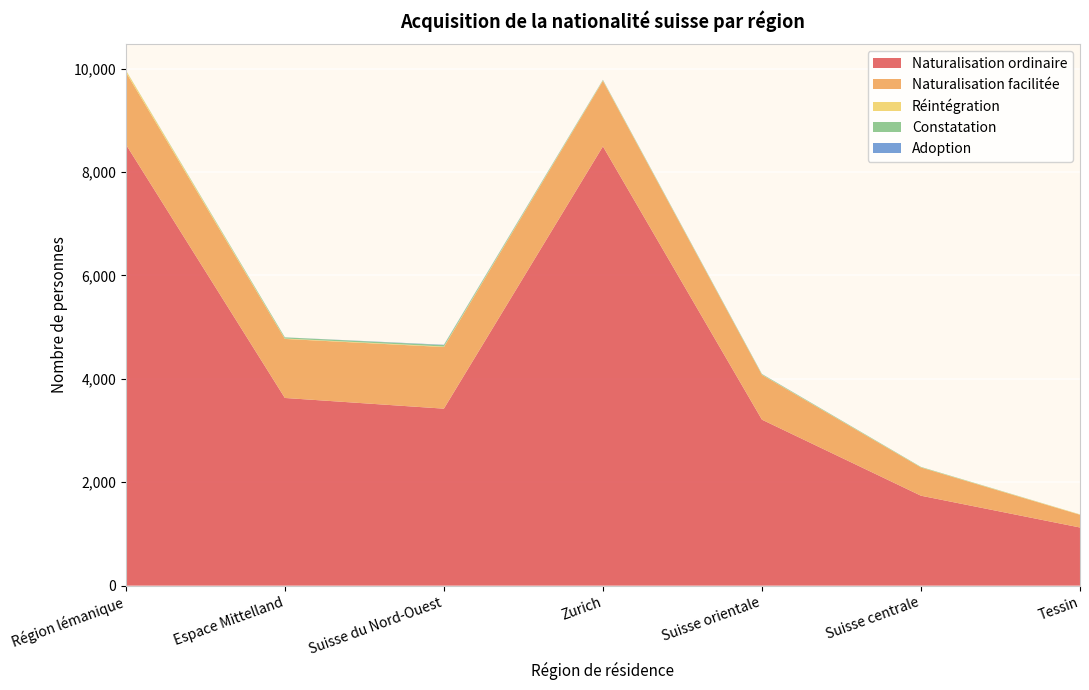

Reading right to left, what are all the values shown in this chart?

Naturalisation ordinaire: Tessin=1125	Suisse centrale=1740	Suisse orientale=3211	Zurich=8498	Suisse du Nord-Ouest=3424	Espace Mittelland=3631	Région lémanique=8537
Naturalisation facilitée: Tessin=246	Suisse centrale=546	Suisse orientale=867	Zurich=1267	Suisse du Nord-Ouest=1192	Espace Mittelland=1142	Région lémanique=1396
Réintégration: Tessin=7	Suisse centrale=3	Suisse orientale=4	Zurich=10	Suisse du Nord-Ouest=10	Espace Mittelland=8	Région lémanique=38
Constatation: Tessin=1	Suisse centrale=8	Suisse orientale=11	Zurich=8	Suisse du Nord-Ouest=28	Espace Mittelland=22	Région lémanique=1
Adoption: Tessin=0	Suisse centrale=0	Suisse orientale=2	Zurich=3	Suisse du Nord-Ouest=6	Espace Mittelland=1	Région lémanique=1